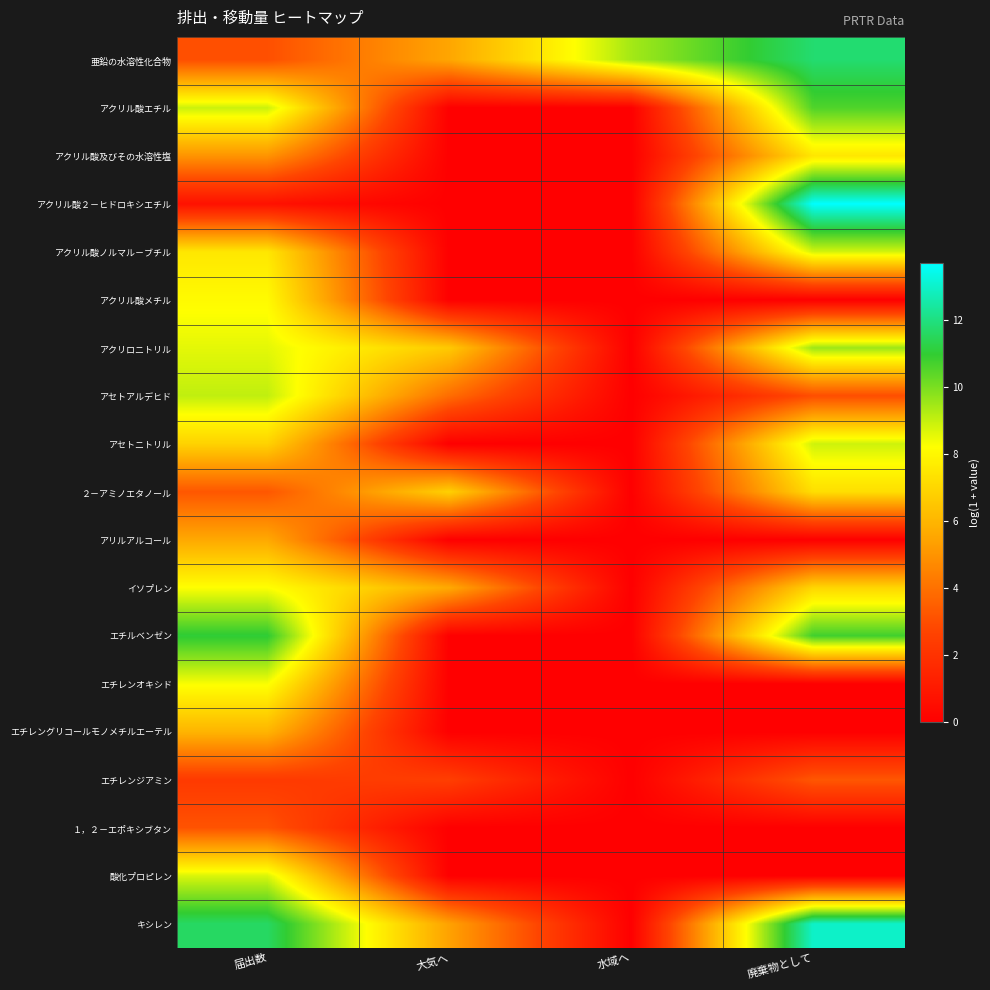

Rank the series by their maximum value, from highest to lowest.

アクリル酸２－ヒドロキシエチル, キシレン, 亜鉛の水溶性化合物, エチルベンゼン, アクリル酸エチル, アクリロニトリル, アセトアルデヒド, アセトニトリル, アクリル酸ノルマル－ブチル, 酸化プロピレン, エチレンオキシド, イソプレン, アクリル酸メチル, アクリル酸及びその水溶性塩, ２－アミノエタノール, エチレングリコールモノメチルエーテル, アリルアルコール, エチレンジアミン, １，２－エポキシブタン